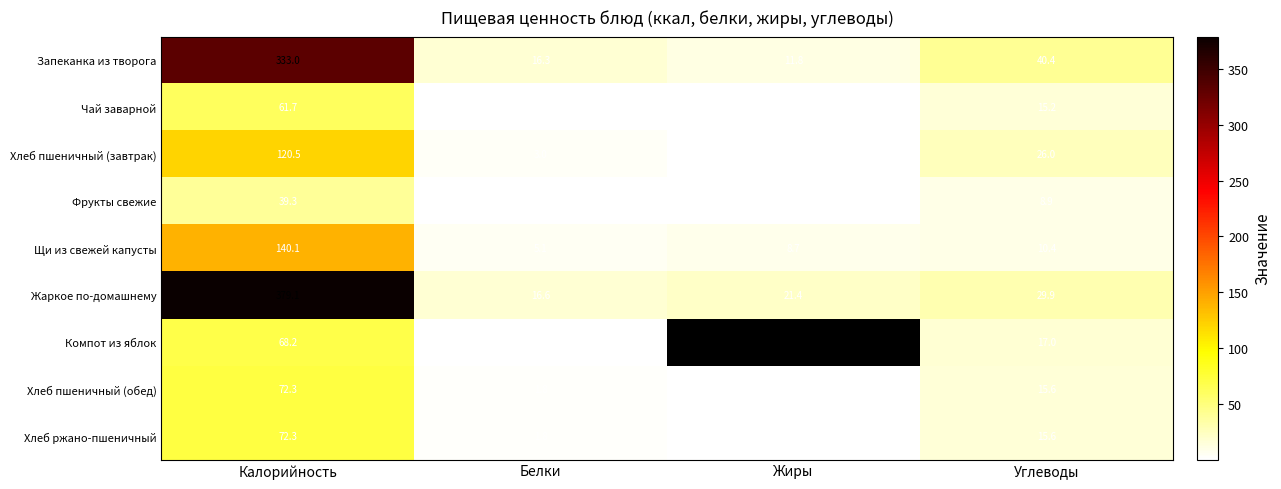

Is it true that Компот из яблок equals 0.1 at Белки?

True